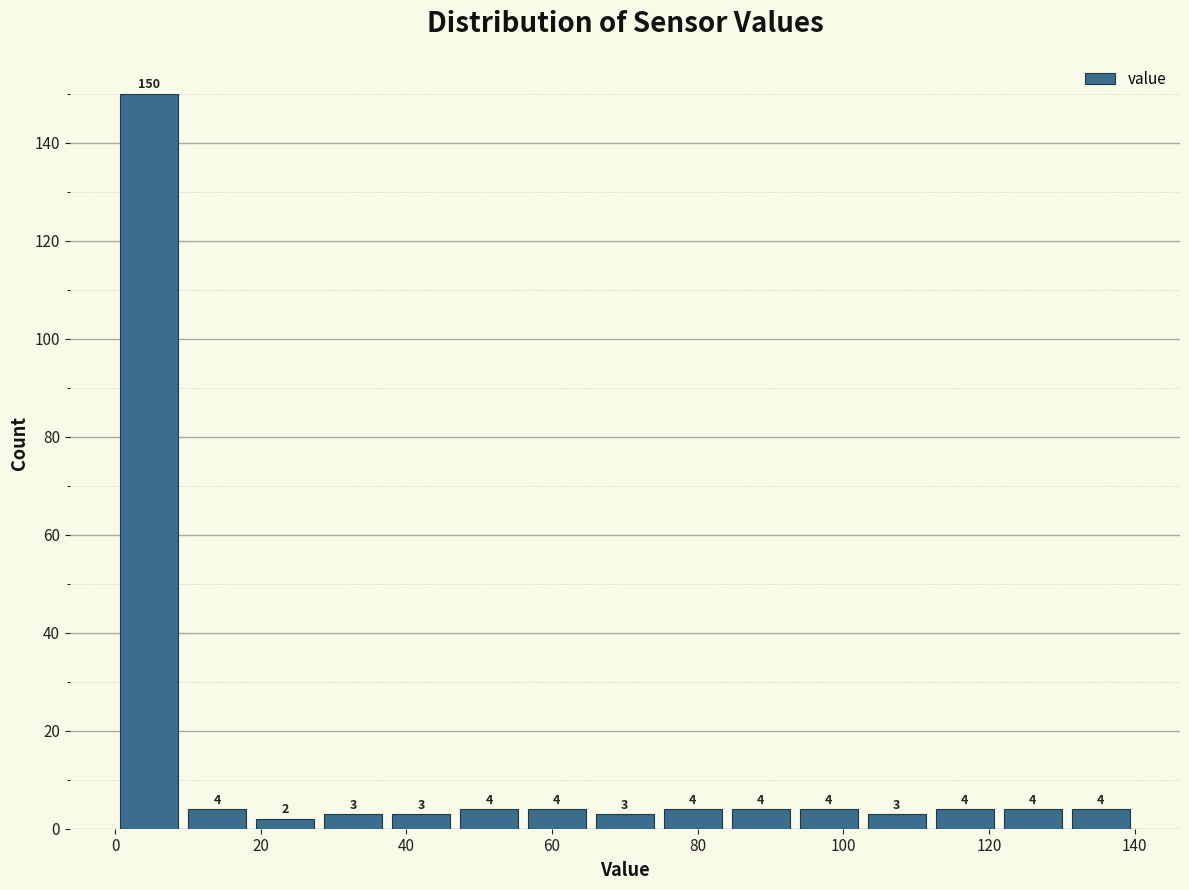

Over which range of the x-axis is the bar tallest?

0 to 10